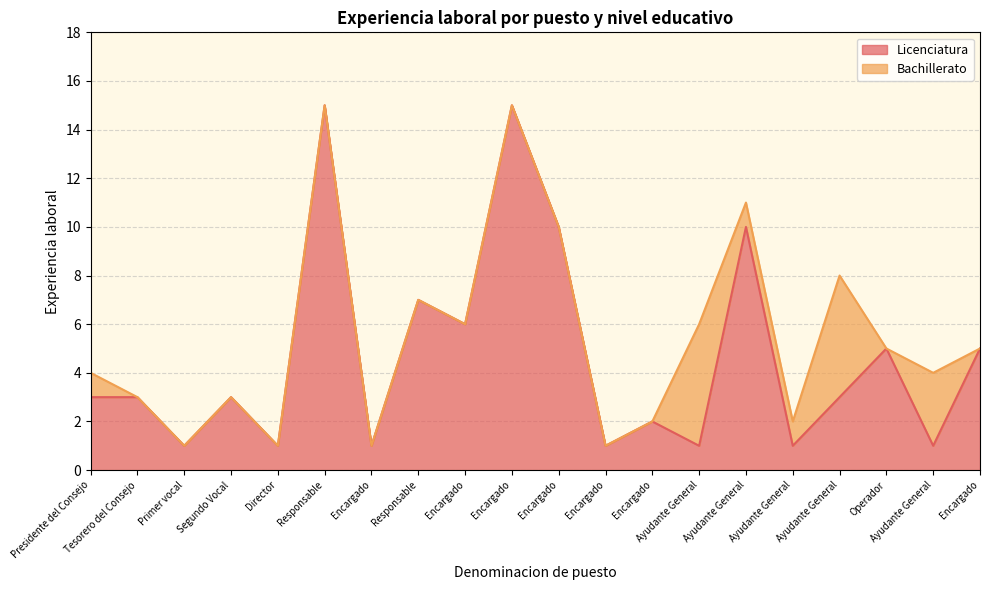

True or false: the data has more than 2 interior local peaks.

True